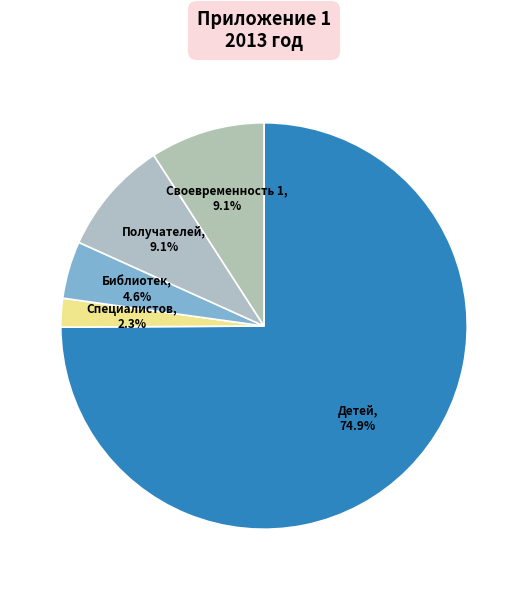

Which slice represents more than half of the pie?

Количество детей